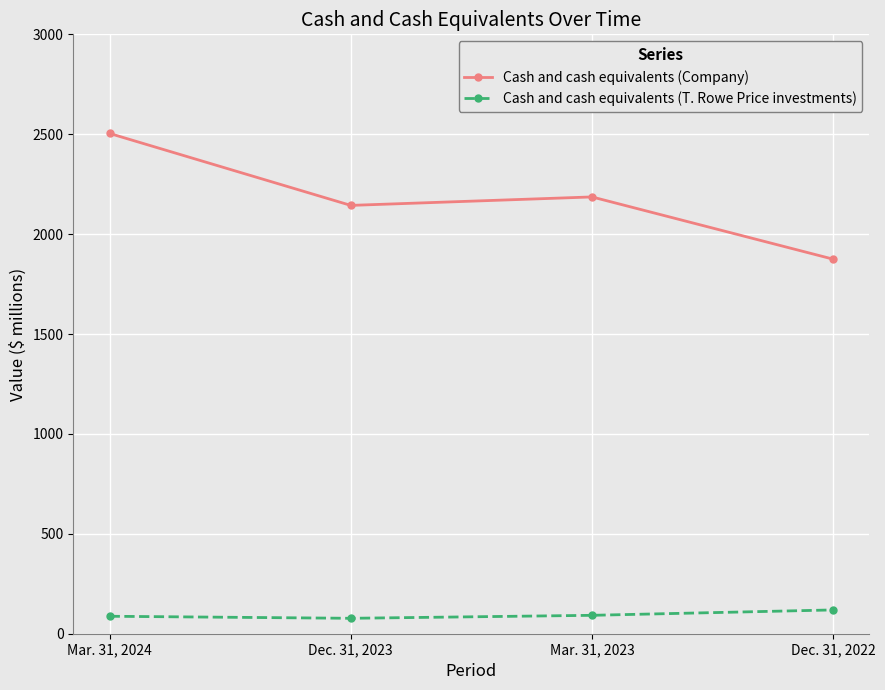

What is the difference between the highest and lowest values at Dec. 31, 2022?

1755.6